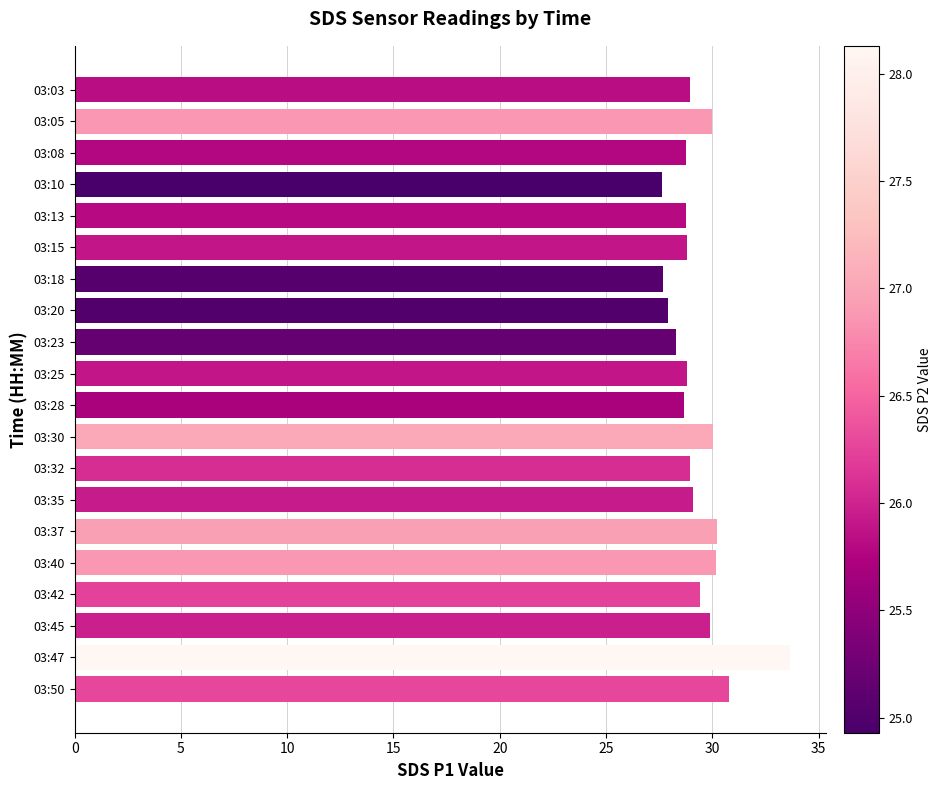

What is the smallest value displayed?

27.6